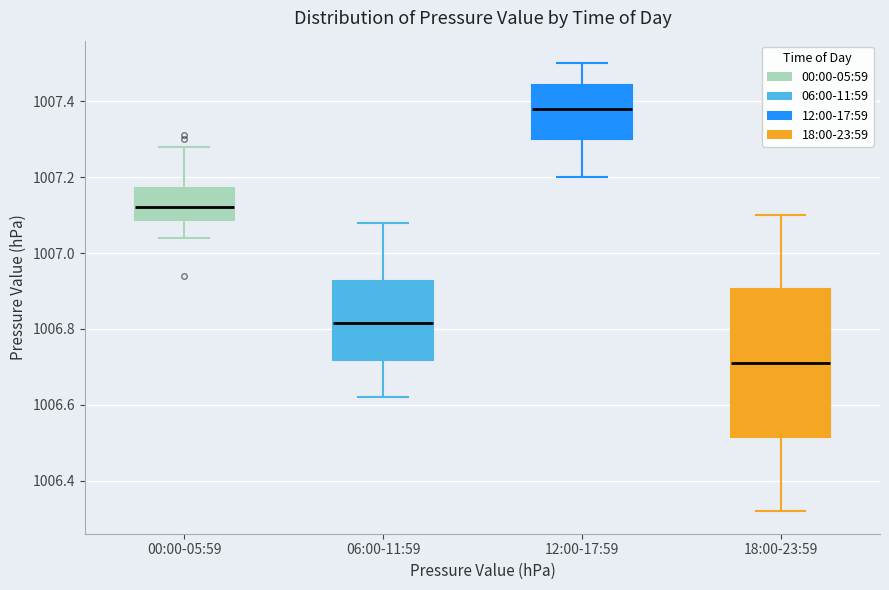

Which box has the lowest median line?

18:00-23:59